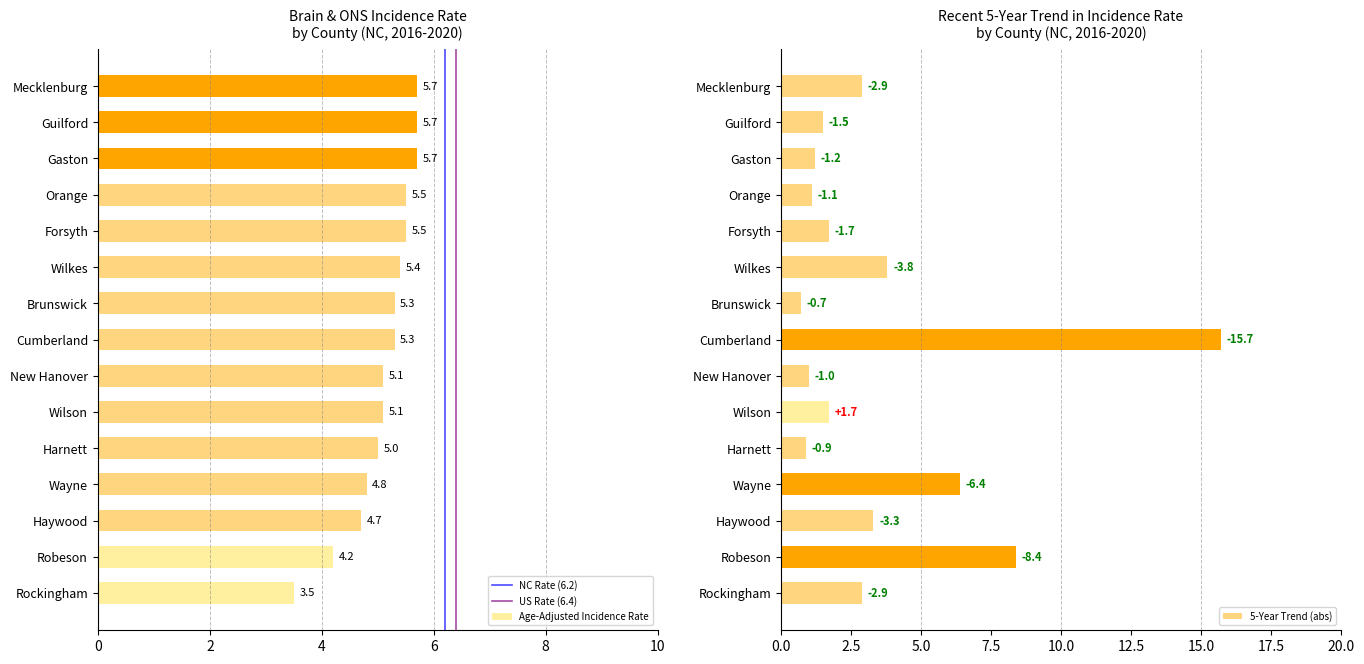

How many data points does each series have?

15